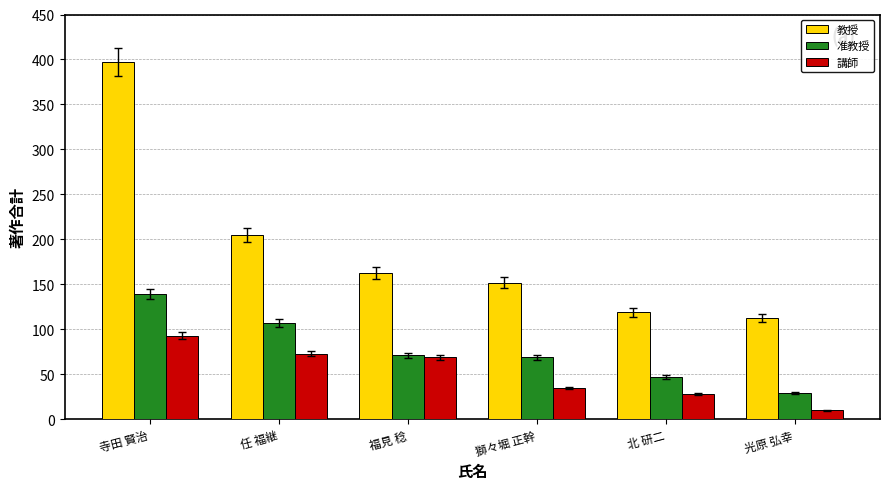

Reading left to right, transcribe all the data shown in this chart.

教授: 397	205	163	152	119	113
准教授: 139	107	71	69	47	29
講師: 93	73	69	35	28	10